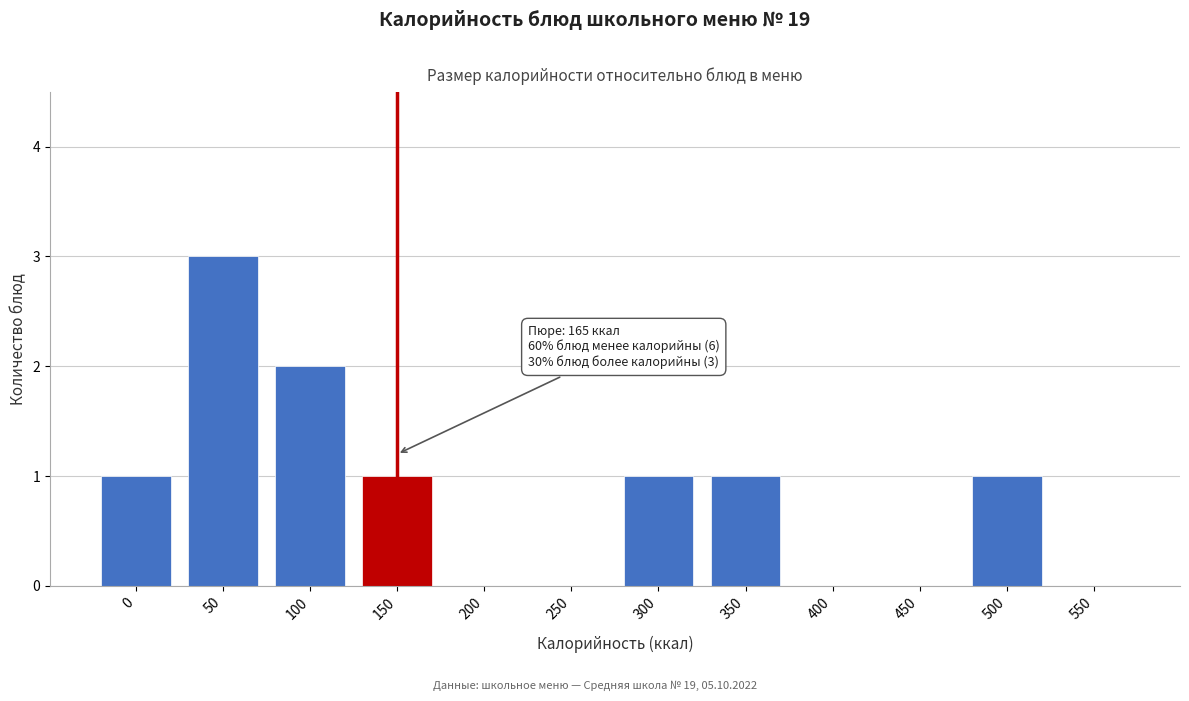

Reading left to right, extract all data points from this chart.

0=1	50=3	100=2	150=1	200=0	250=0	300=1	350=1	400=0	450=0	500=1	550=0